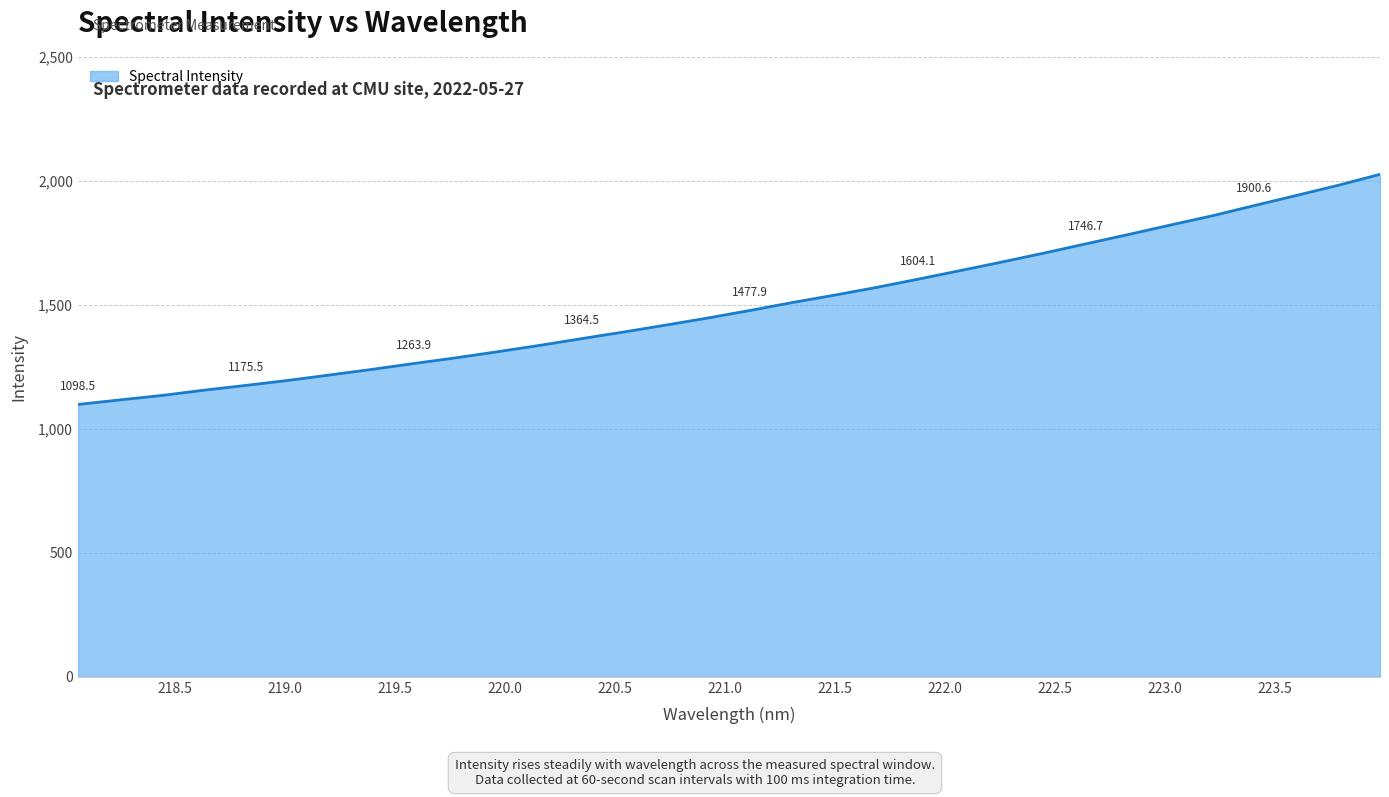

What is the greatest value displayed?

2026.8